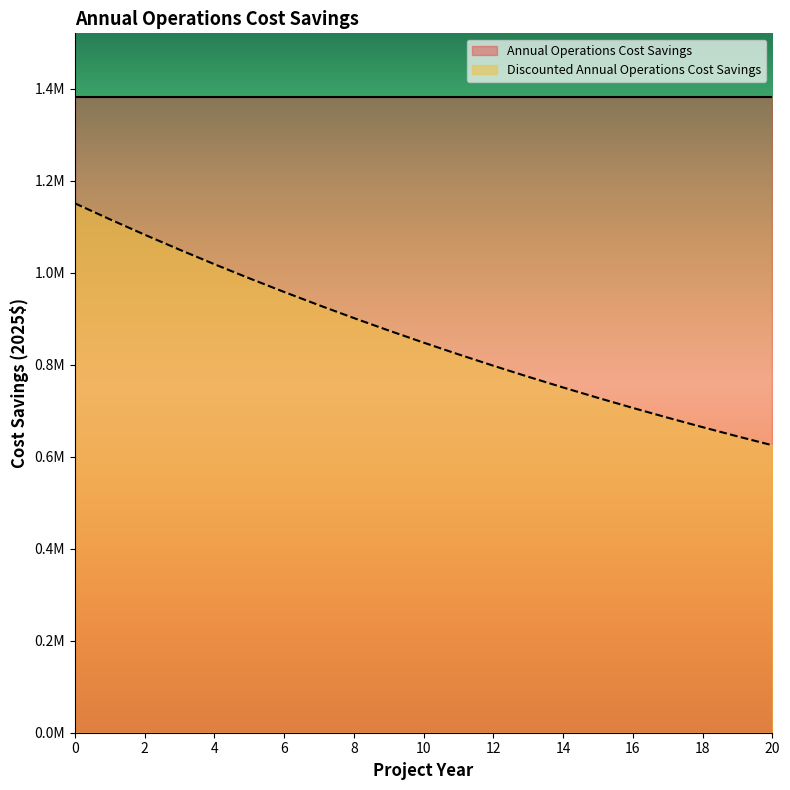

Reading left to right, what are all the values shown in this chart?

0=1150925.2	1=1116319.3	2=1082753.9	3=1050197.8	4=1018620.6	5=987992.8	6=958285.9	7=929472.3	8=901525.0	9=874418.1	10=848126.1	11=822624.8	12=797890.2	13=773899.3	14=750629.8	15=728059.9	16=706168.7	17=684935.7	18=664341.1	19=644365.8	20=624991.0